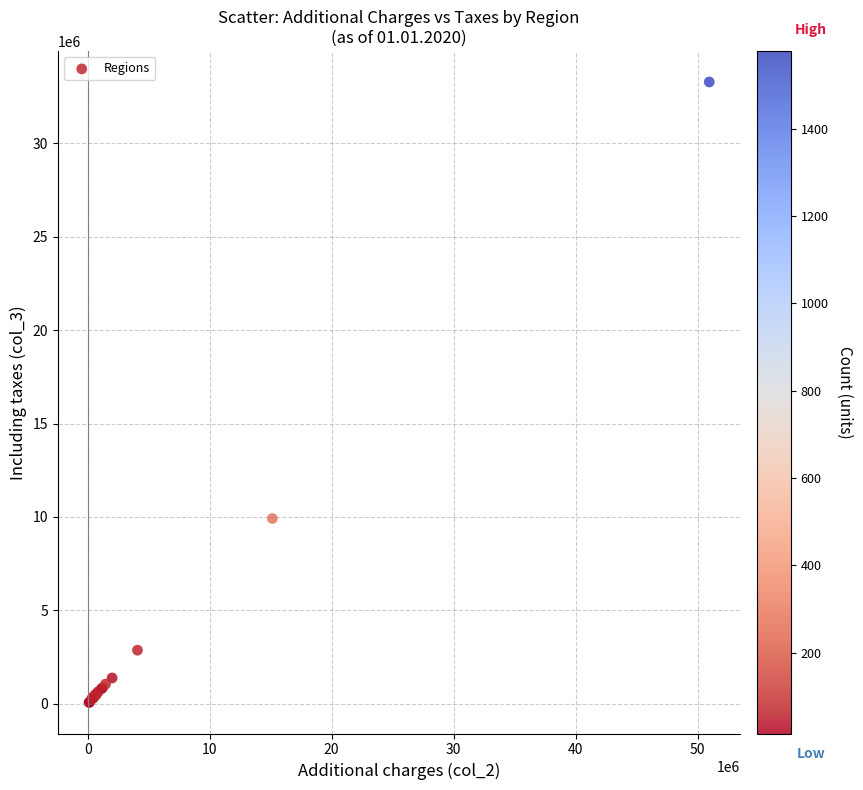

What Y value in the scatter plot is closest to 16674715?

9918424.5